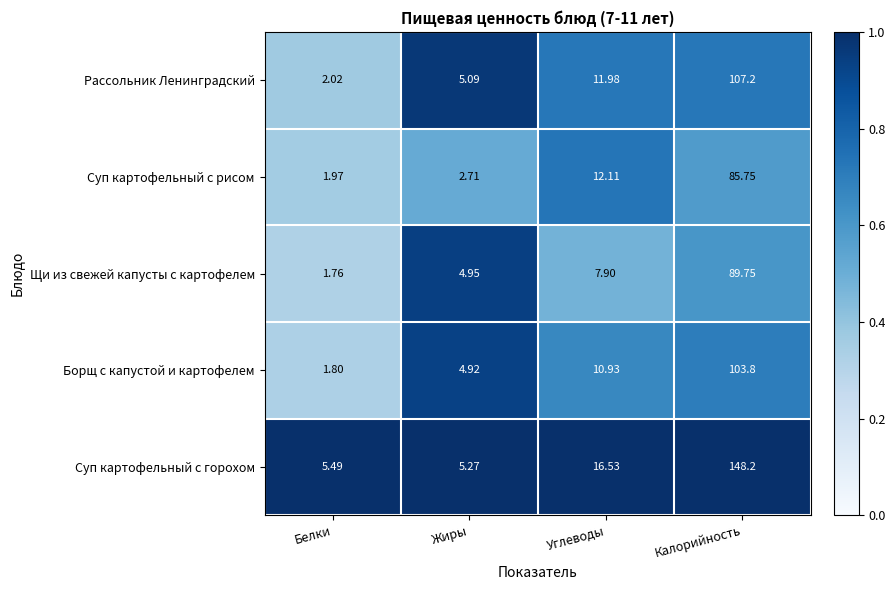

Rank the series at Углеводы from lowest to highest value.

Щи из свежей капусты с картофелем, Борщ с капустой и картофелем, Рассольник Ленинградский, Суп картофельный с рисом, Суп картофельный с горохом